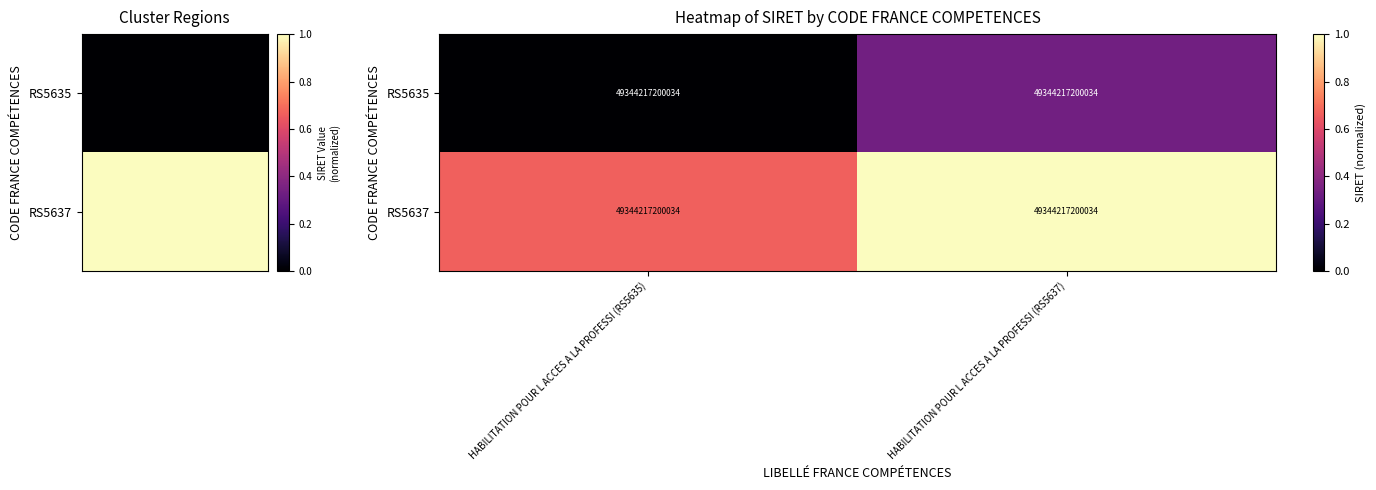

Reading right to left, list all the values displayed in this chart.

RS5635: HABILITATION POUR L ACCES A LA PROFESSI (RS5637)=49344217200034.0	HABILITATION POUR L ACCES A LA PROFESSI (RS5635)=49344217200034.0
RS5637: HABILITATION POUR L ACCES A LA PROFESSI (RS5637)=49344217200034.0	HABILITATION POUR L ACCES A LA PROFESSI (RS5635)=49344217200034.0